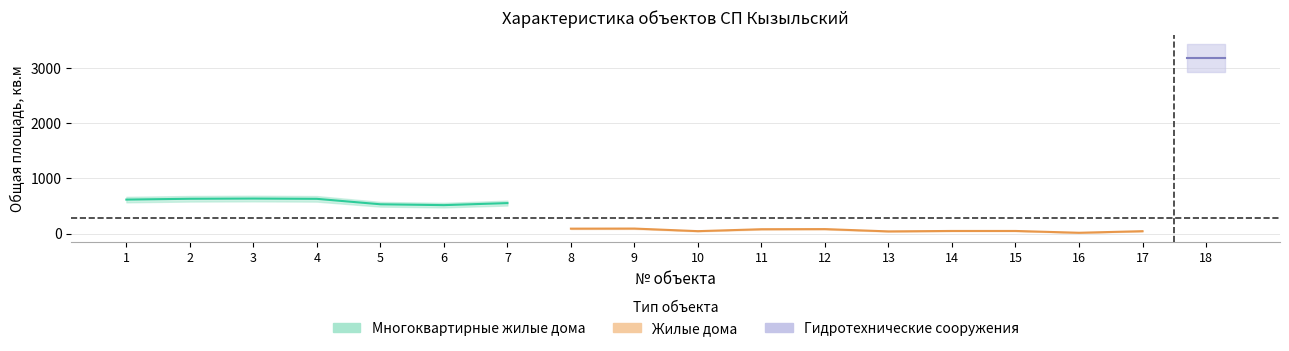

Rank the categories by Общая площадь, кв.м value from lowest to highest.

16, 13, 17, 10, 14, 15, 11, 12, 8, 9, 6, 5, 7, 1, 4, 2, 3, 18